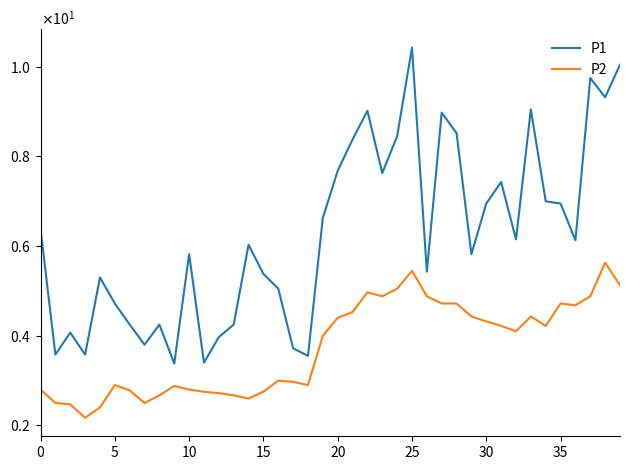

What is the smallest value displayed?

2.2